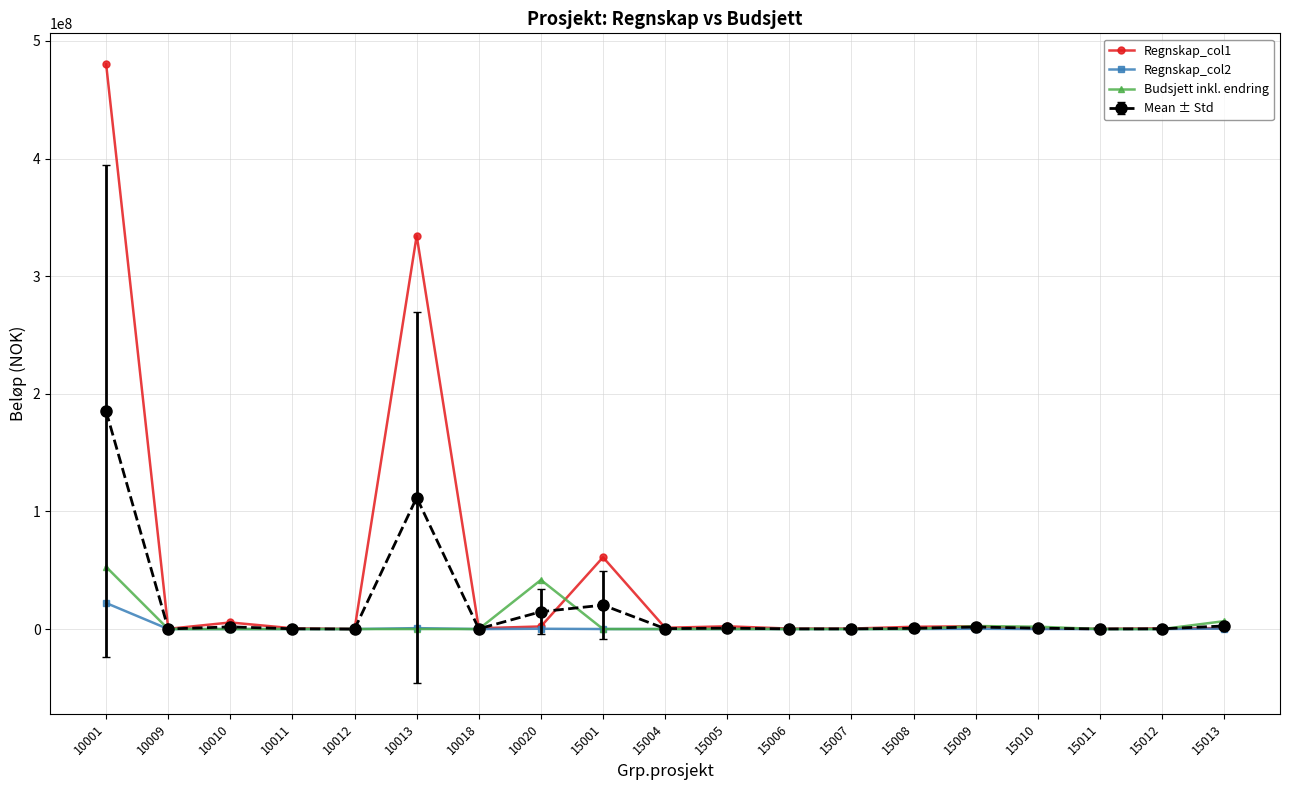

What is the greatest value displayed?

480123420.0